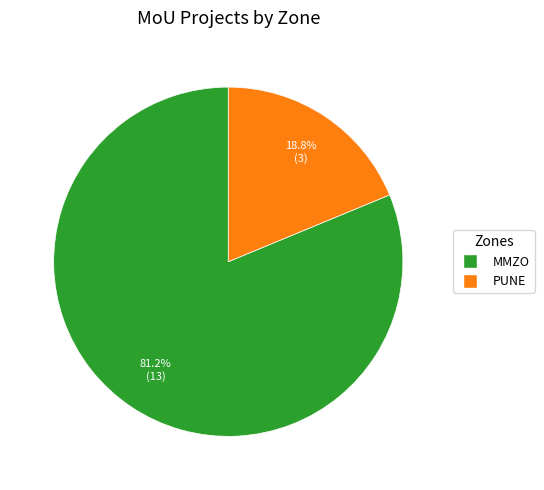

Does MMZO represent more than half of the total?

Yes